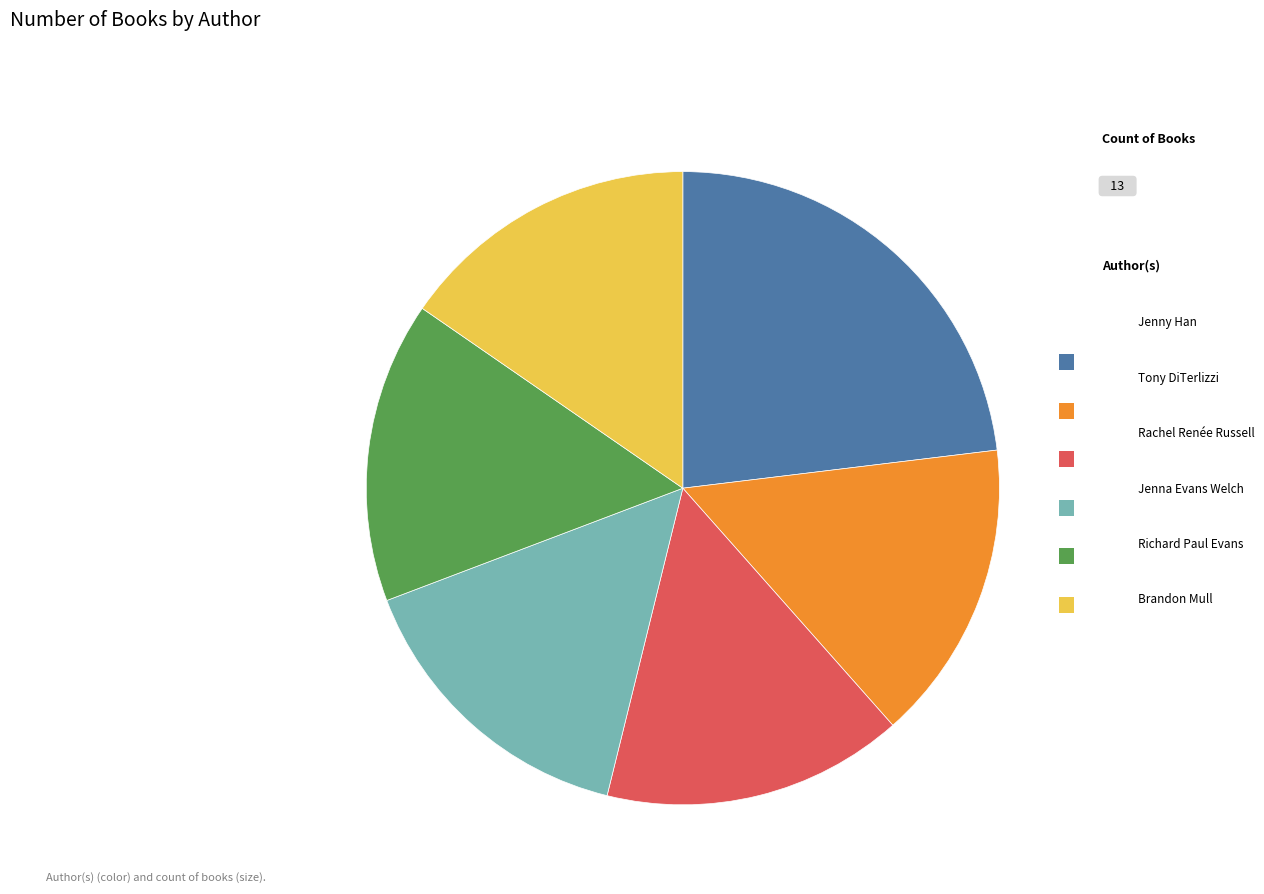

Is there a majority slice in this chart?

No